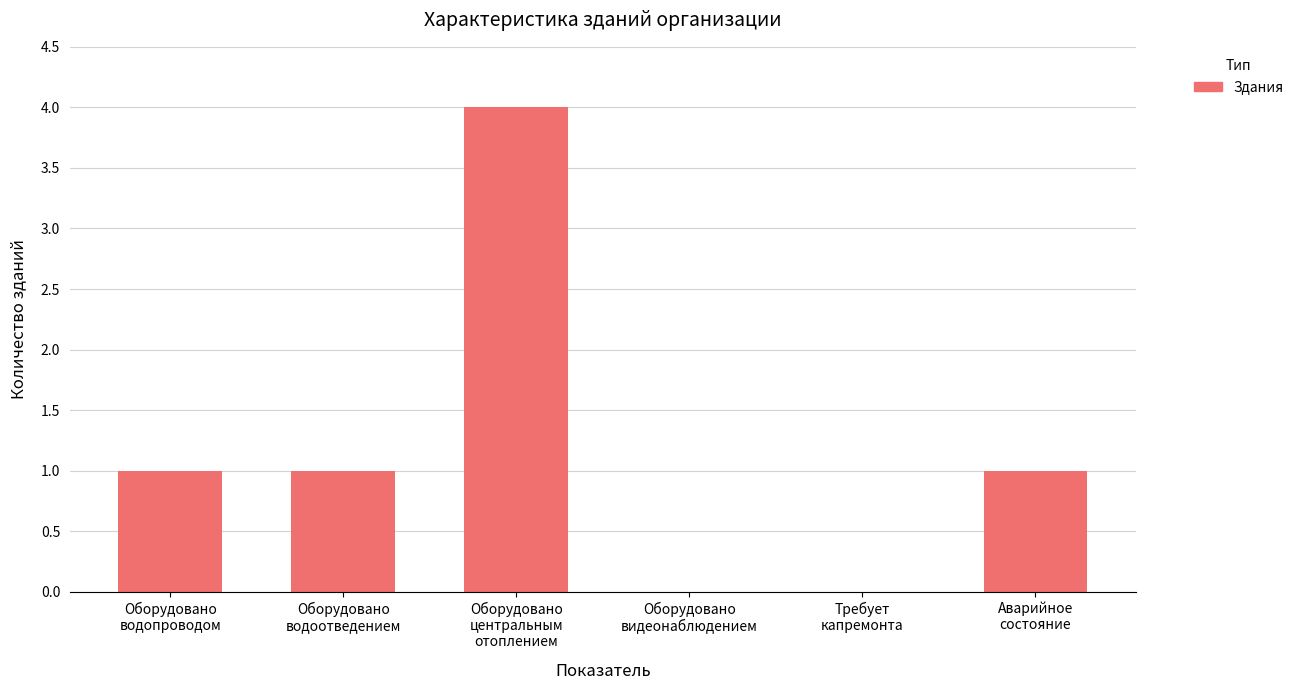

What is the sum of all values?

7